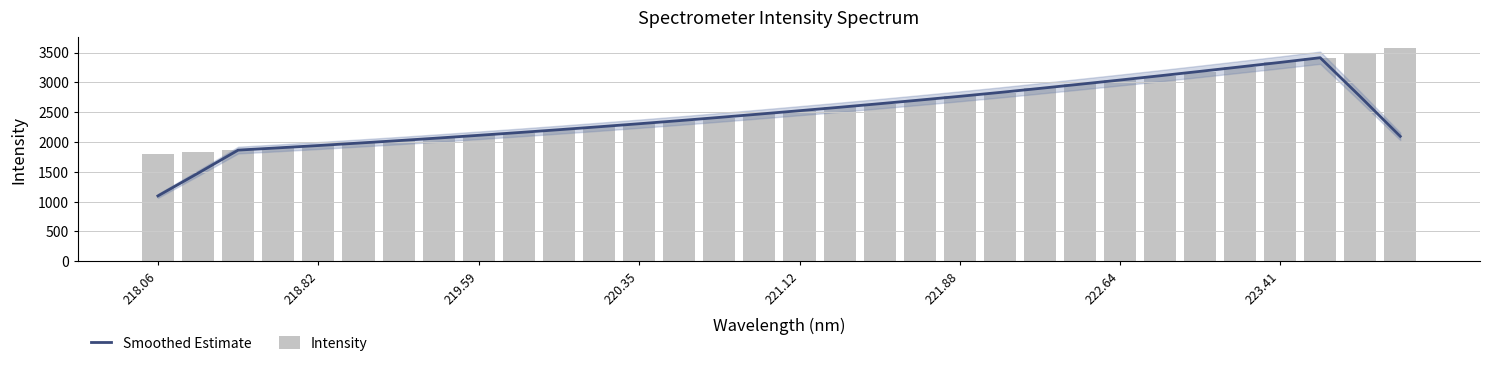

Rank the series by their maximum value, from lowest to highest.

Smoothed Estimate, Intensity